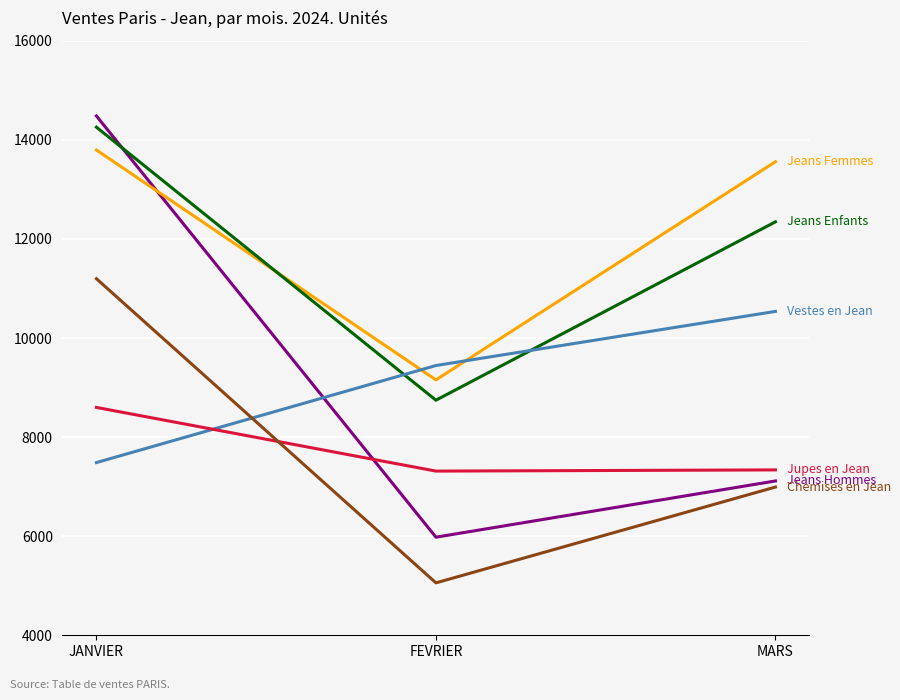

What is the spread (max minus min) of values at MARS?

6566